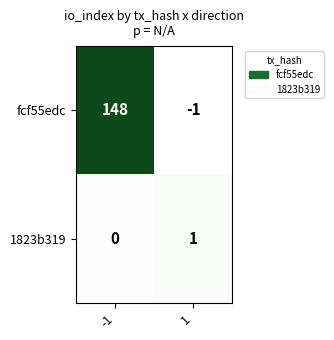

Is it true that 1823b319 equals 1 at 1?

True